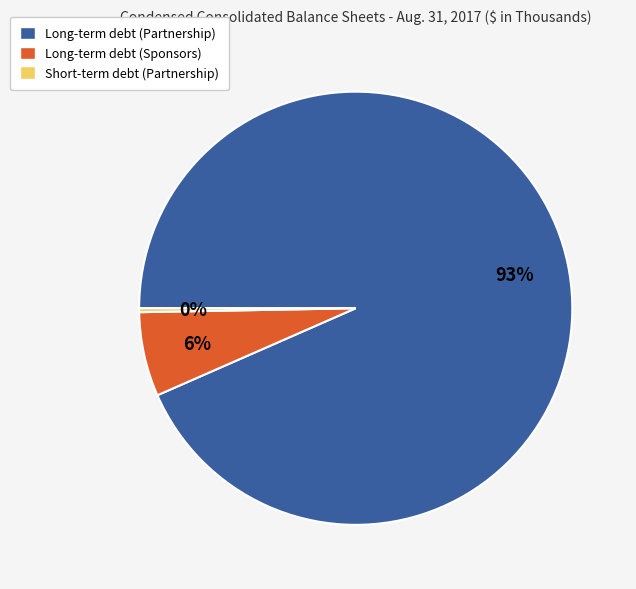

True or false: Long-term debt (Sponsors) accounts for 6% of the total.

True